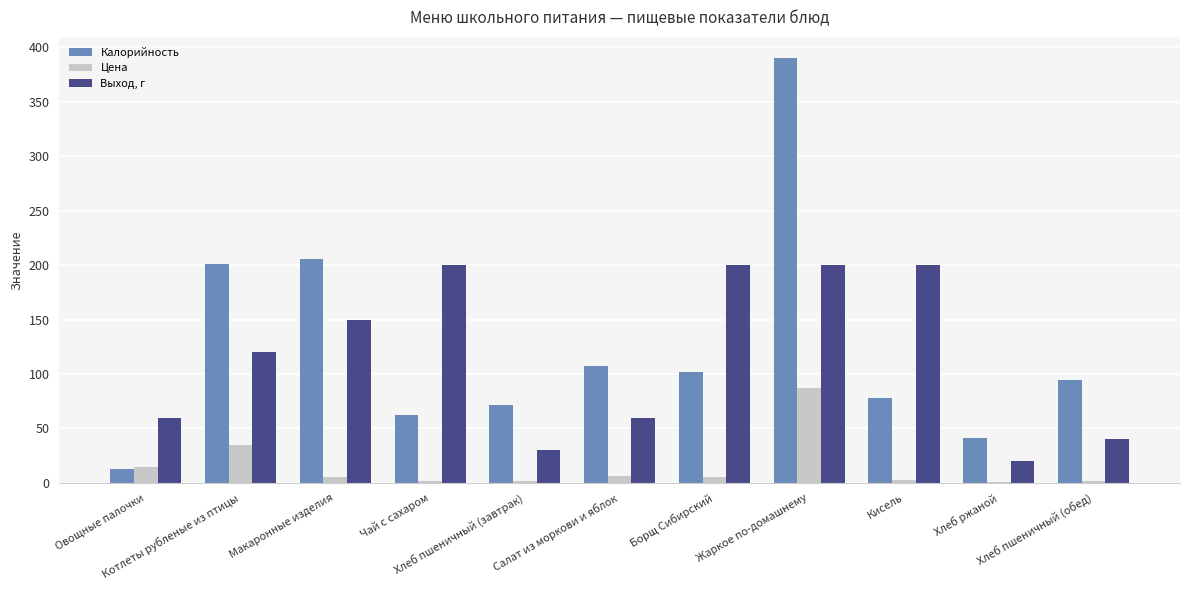

What is the maximum value for Выход, г?

200.0